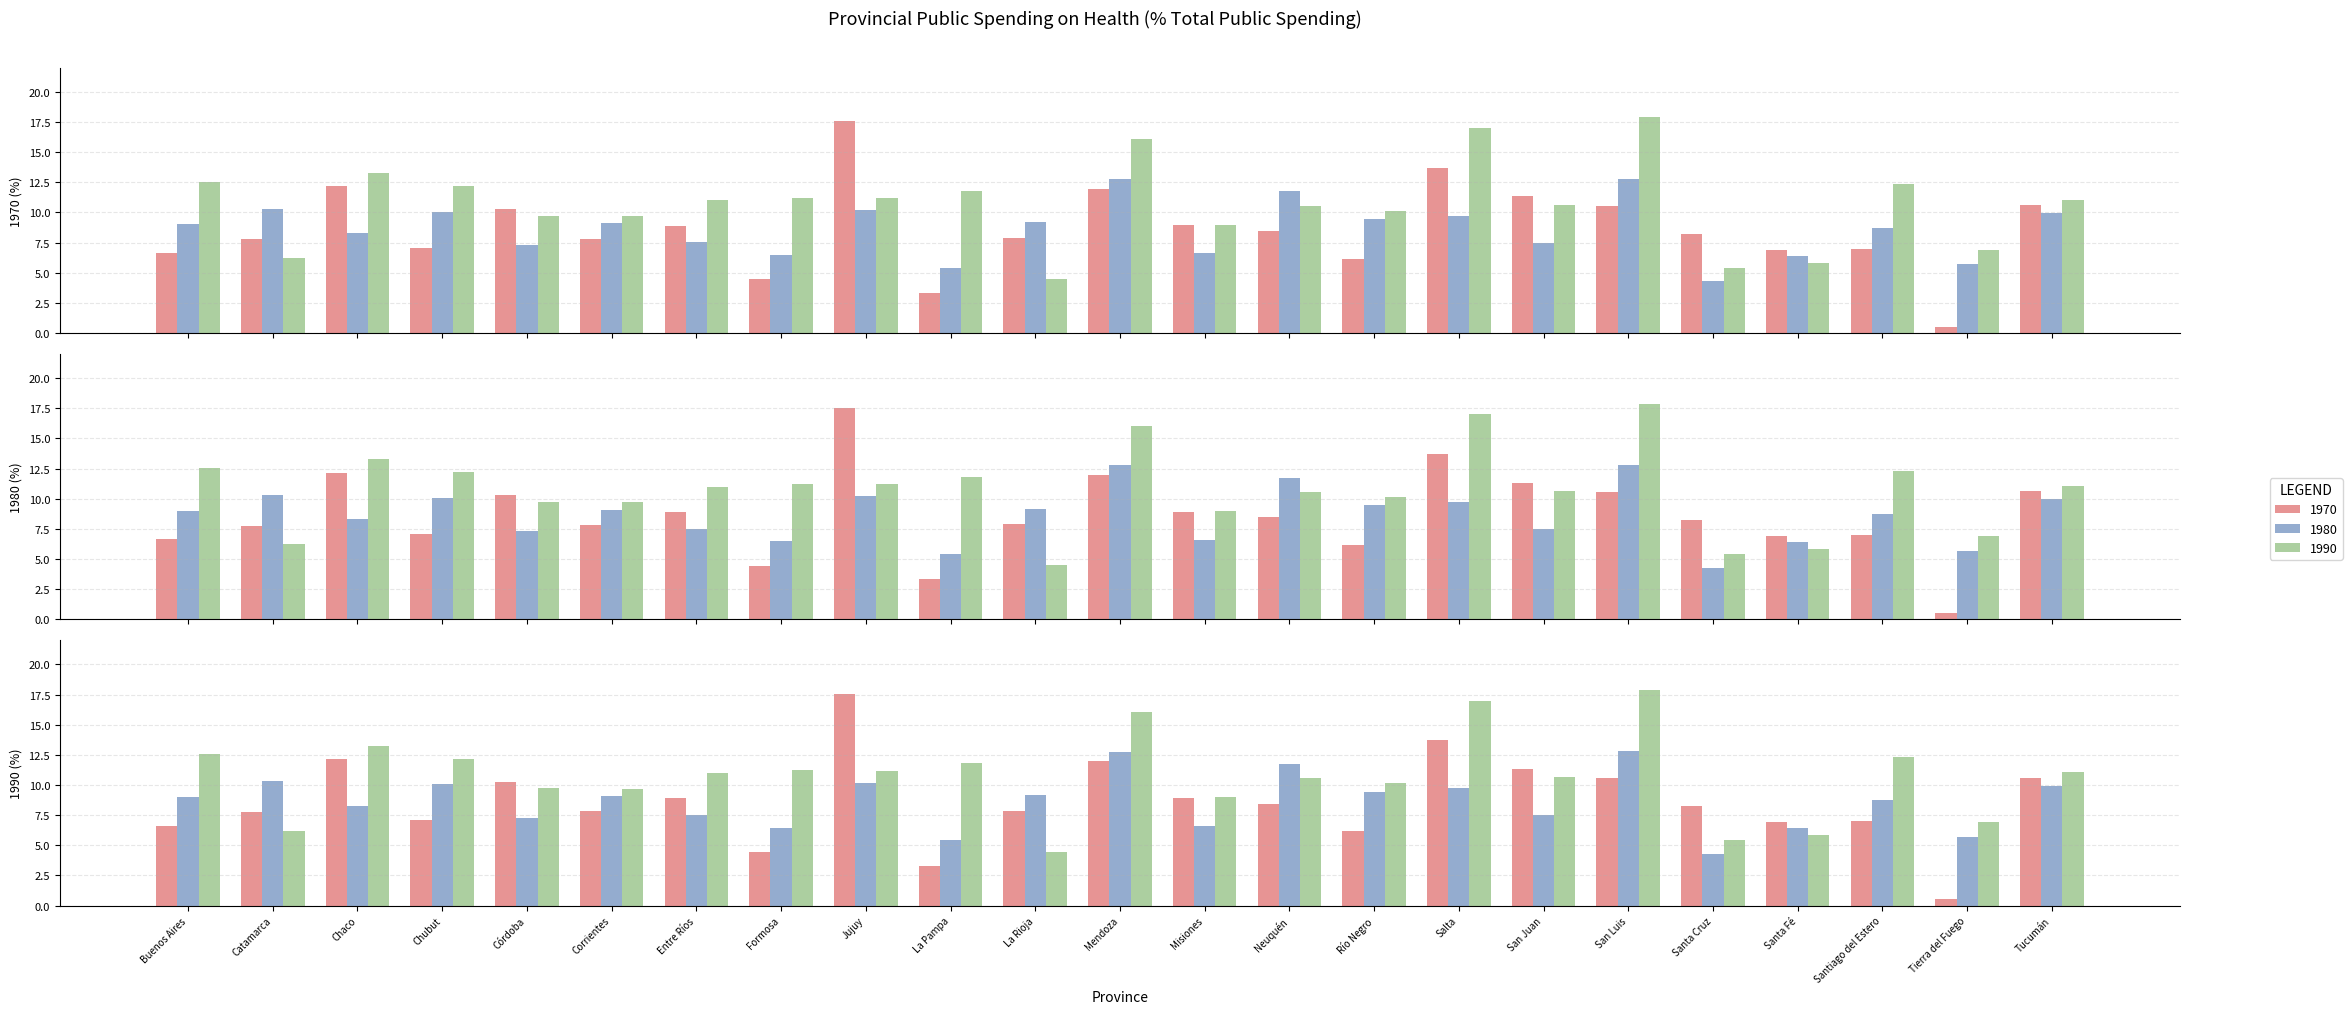

Reading left to right, what are all the values shown in this chart?

PUBSPHCI1_70: 6.6	7.8	12.2	7.1	10.3	7.8	8.9	4.5	17.5	3.3	7.9	12.0	8.9	8.5	6.2	13.7	11.3	10.6	8.2	6.9	7.0	0.5	10.6
PUBSPHCI1_80: 9.0	10.3	8.3	10.0	7.3	9.1	7.5	6.5	10.2	5.4	9.2	12.8	6.6	11.7	9.5	9.7	7.5	12.8	4.3	6.4	8.7	5.7	9.9
PUBSPHCI1_90: 12.5	6.2	13.3	12.2	9.7	9.7	11.0	11.2	11.2	11.8	4.5	16.1	9.0	10.5	10.1	17.0	10.6	17.9	5.4	5.8	12.3	6.9	11.1